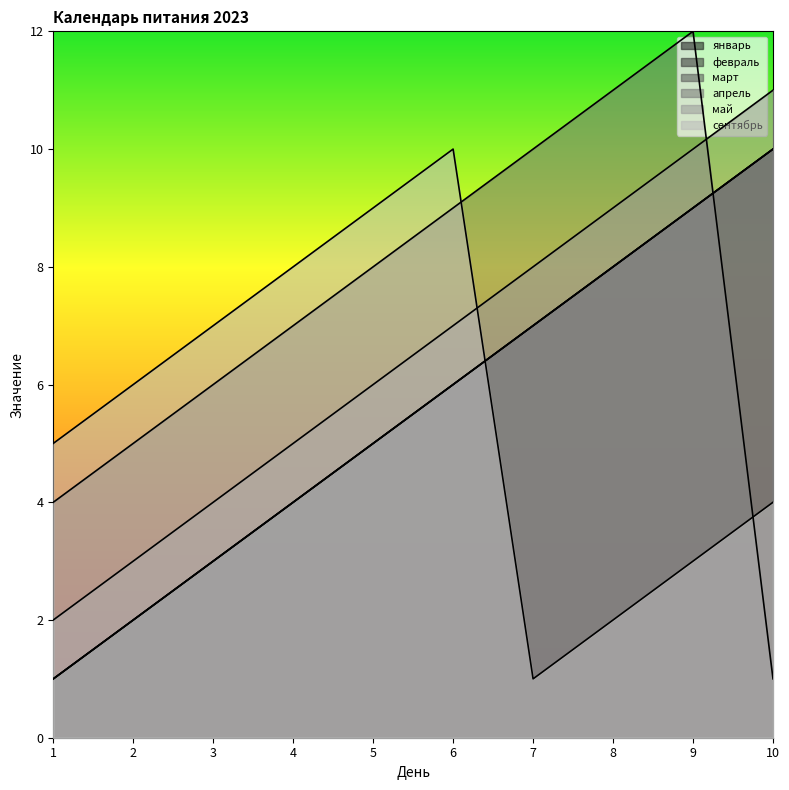

The value of апрель at 3 is 8. True or false?

False